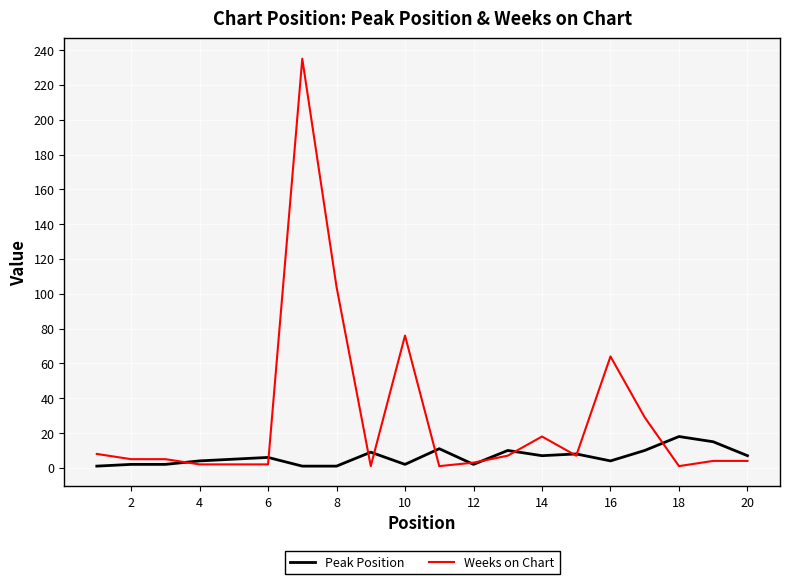

What is the difference between the maximum and minimum values in the Peak Position series?

17